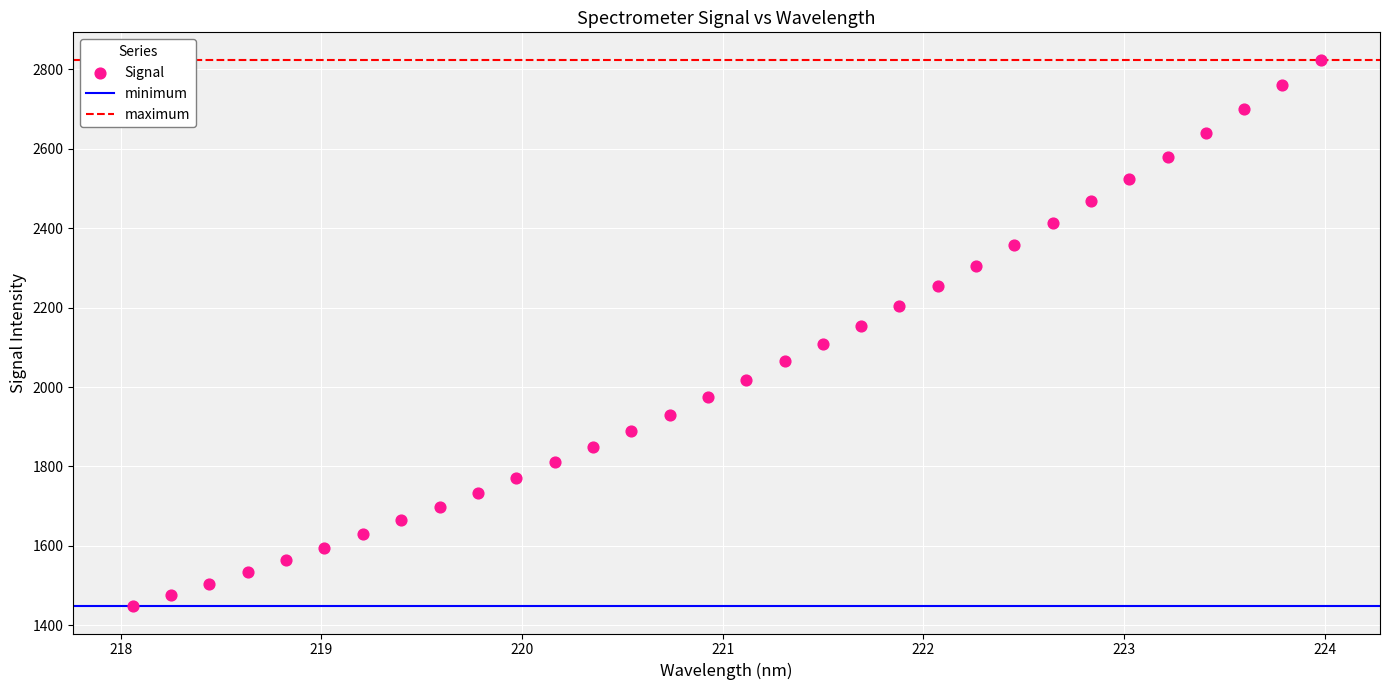

What is the range of X values (max minus min)?

5.9